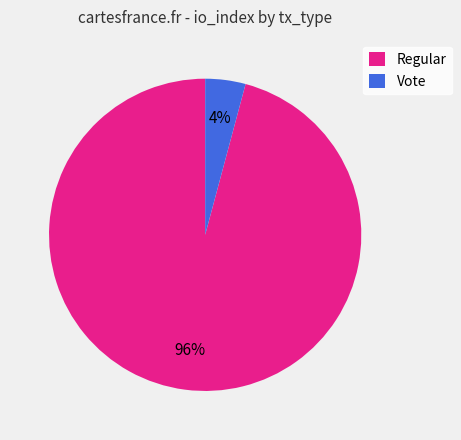

To the nearest percent, what is the combined percentage of Vote and Regular?

100%